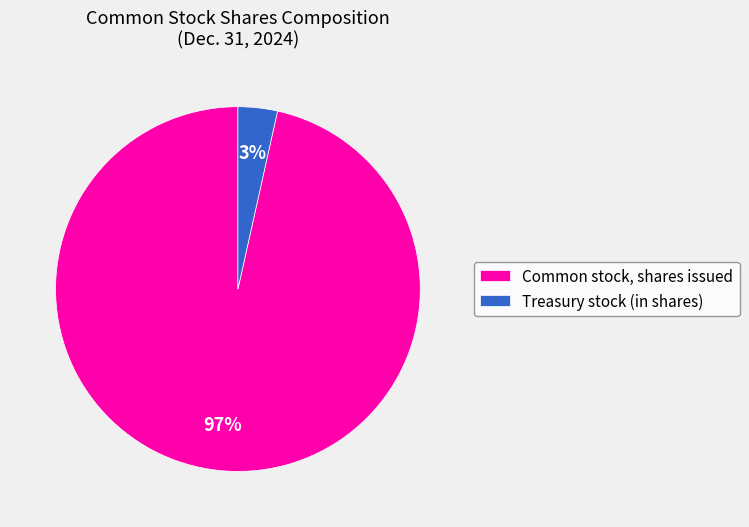

Is Common stock, shares issued the majority of the pie?

Yes